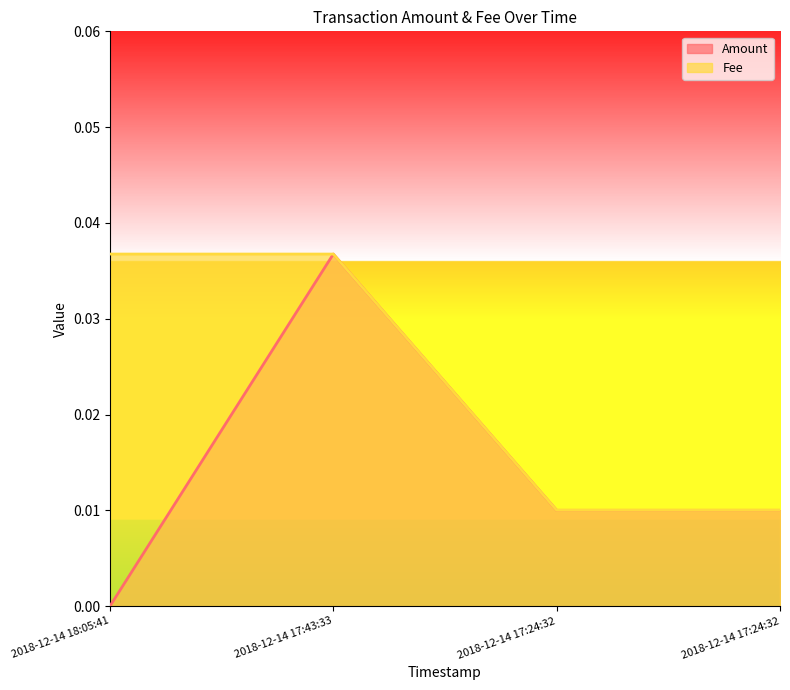

How many lines are shown in the chart?

2